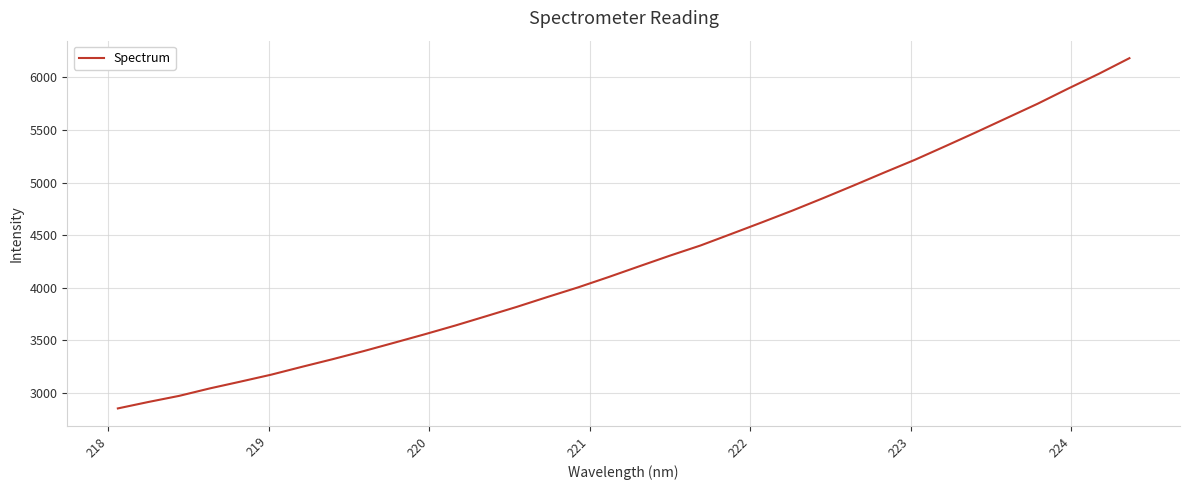

How many distinct data groups are displayed?

1